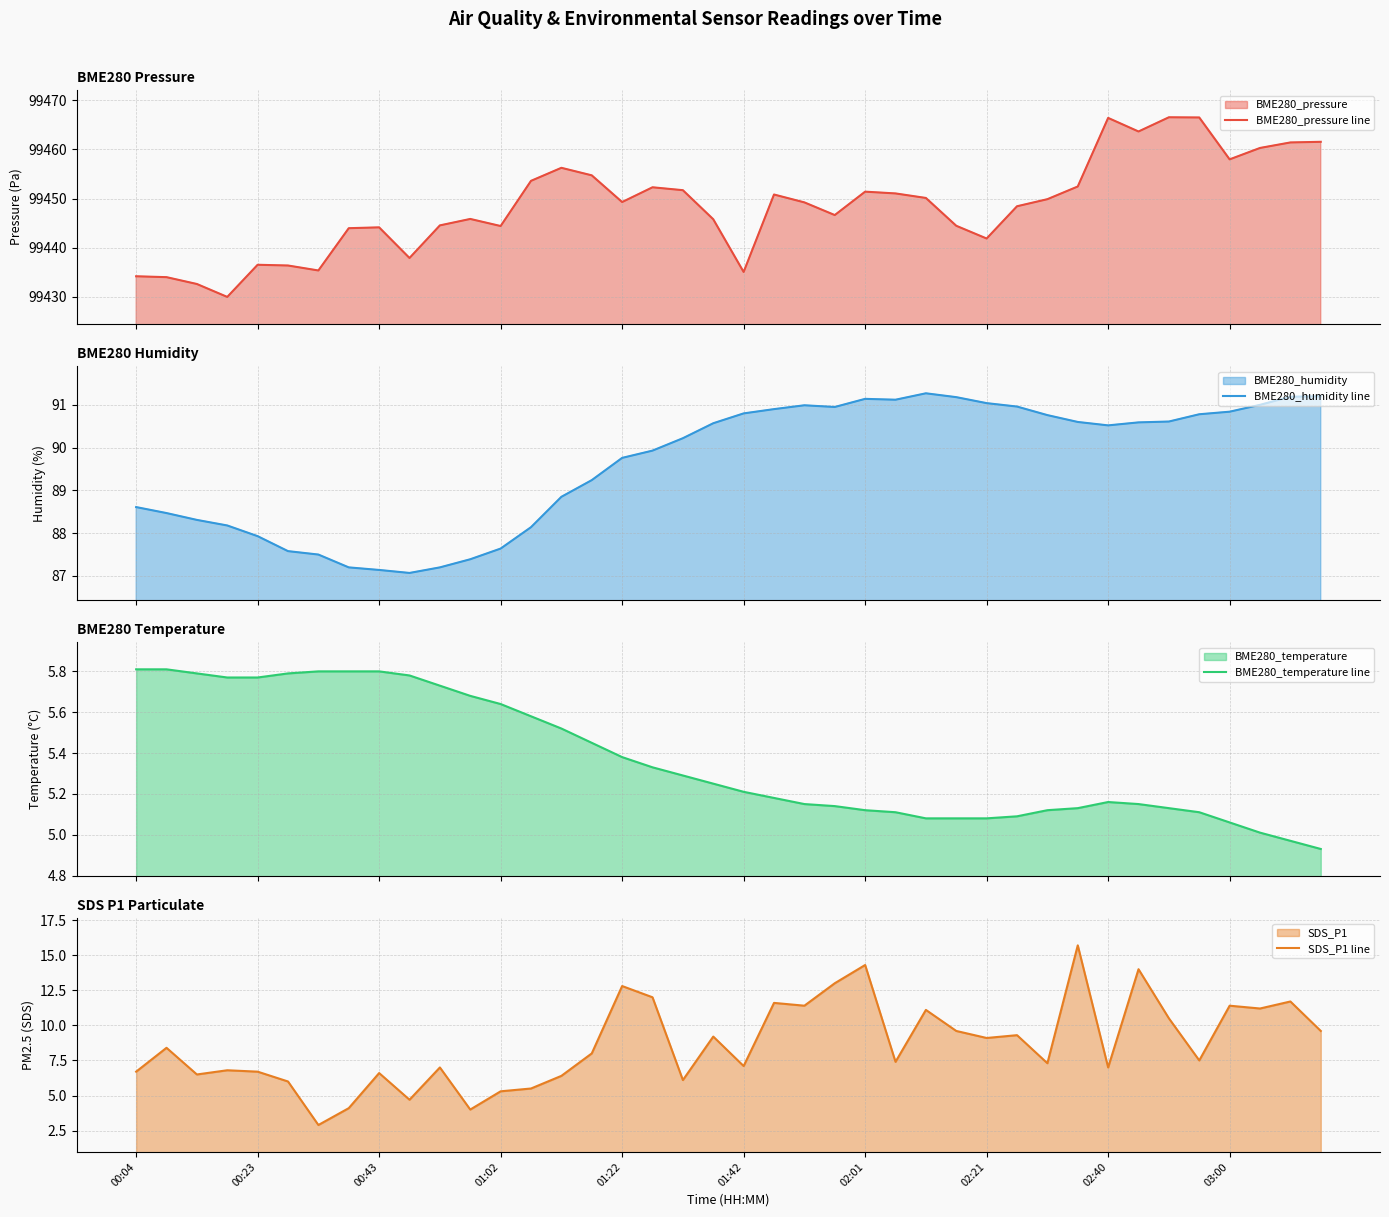

True or false: SDS_P1 line and BME280_humidity line cross at least once.

False